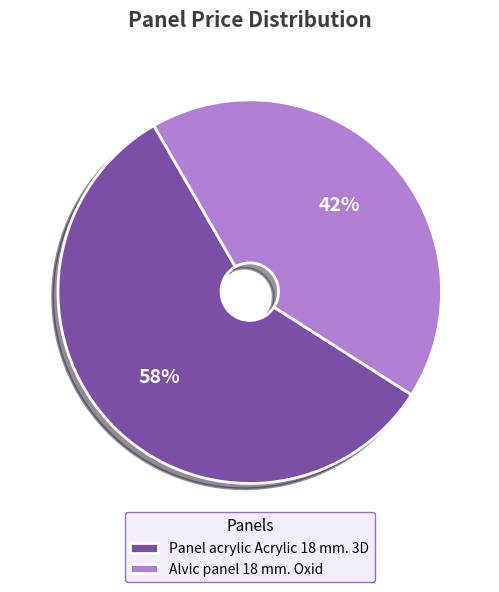

Which has a higher value, Panel acrylic Acrylic 18 mm. 3D or Alvic panel 18 mm. Oxid?

Panel acrylic Acrylic 18 mm. 3D